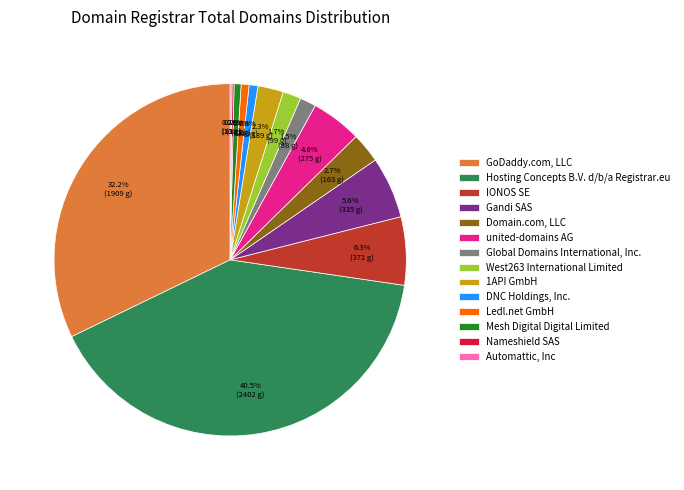

What percentage is NOT represented by Mesh Digital Digital Limited?

99.4%